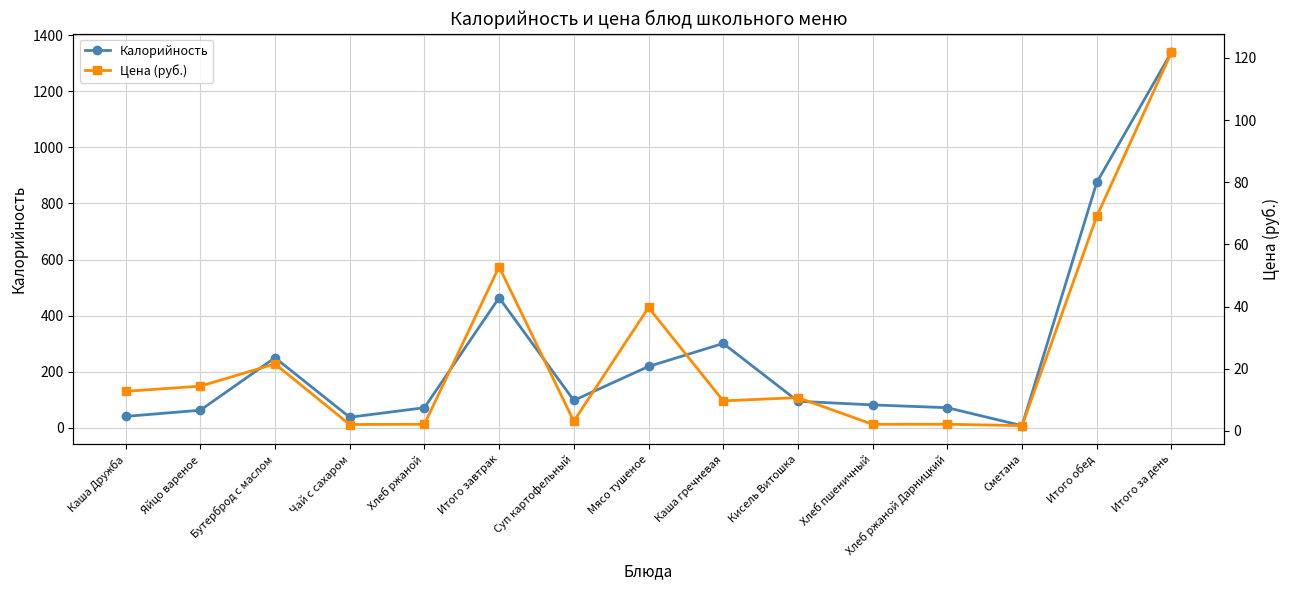

True or false: Калорийность and Цена (руб.) intersect in this chart.

False